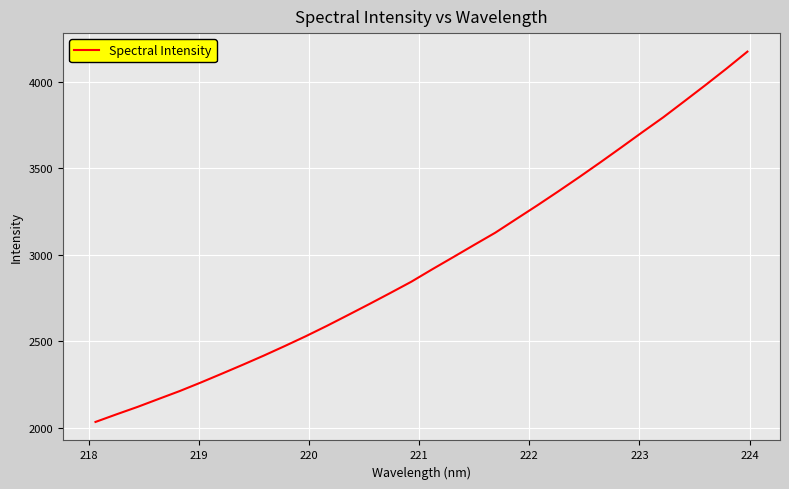

What is the minimum value shown in the chart?

2032.4